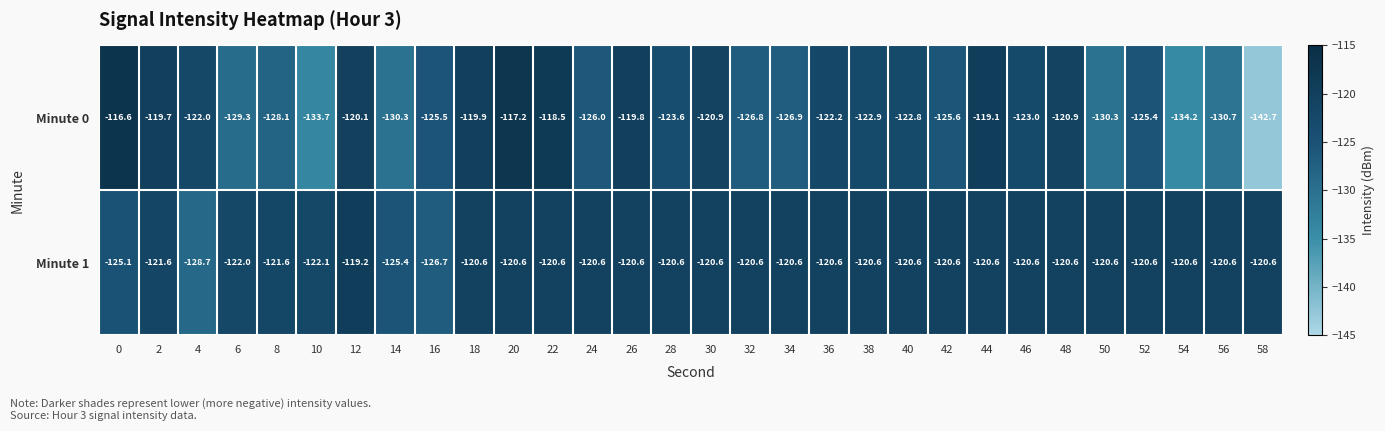

What is the smallest value displayed?

-142.7